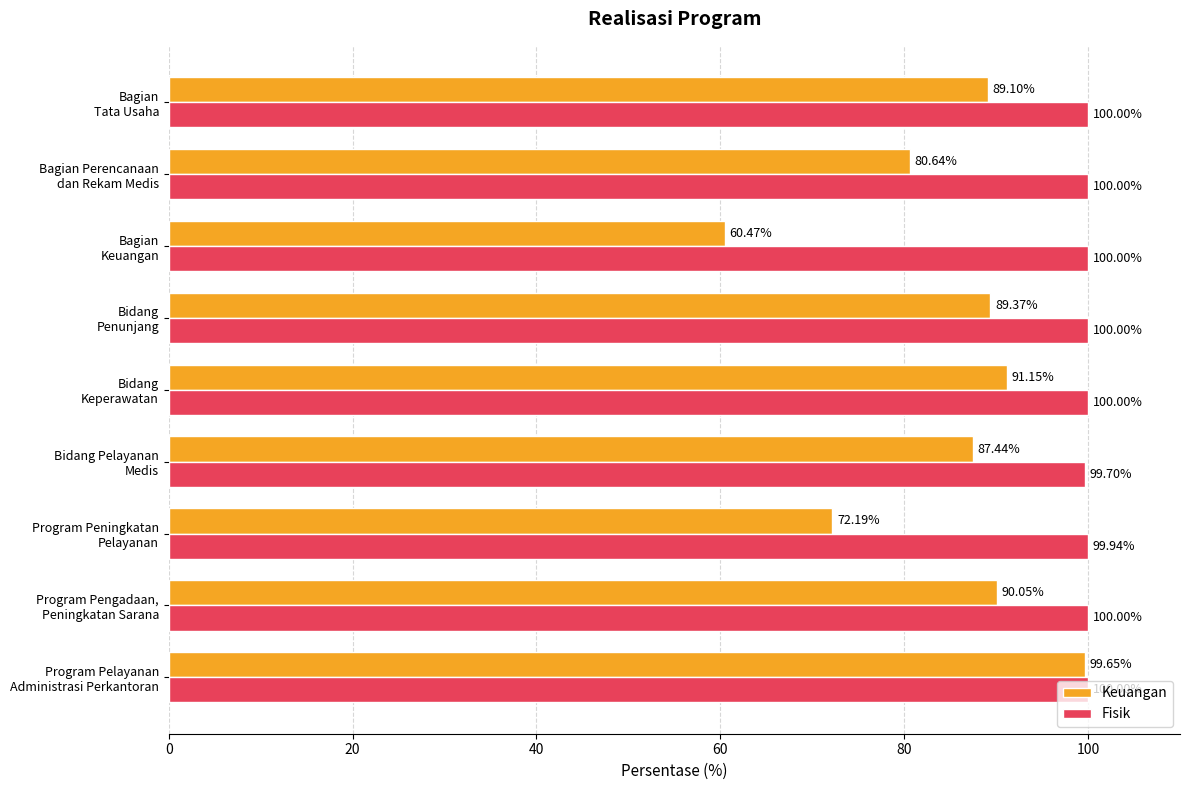

What is the smallest value displayed?

60.5